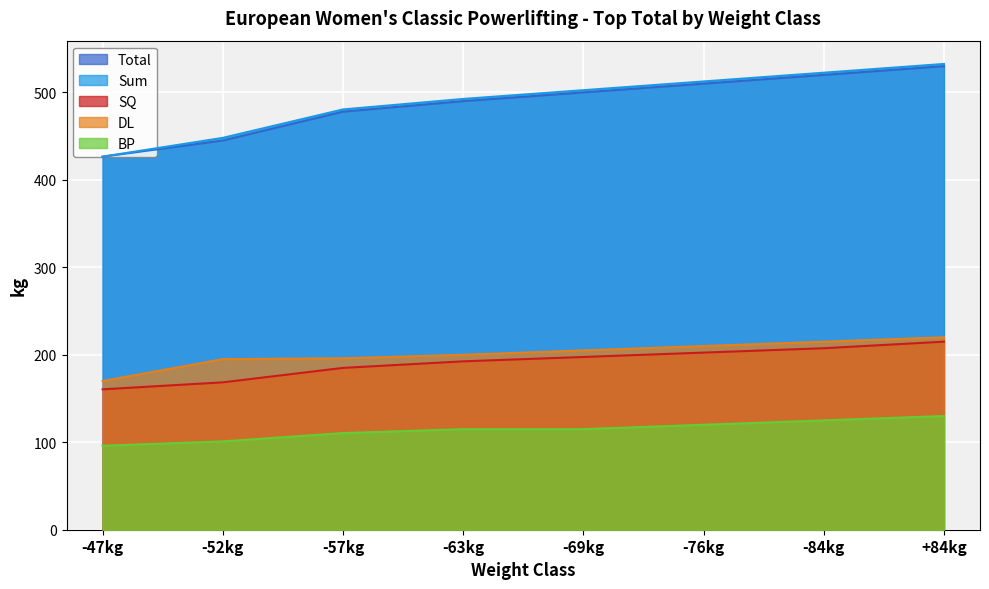

What are all the series names shown in the legend?

Total, Sum, SQ, DL, BP